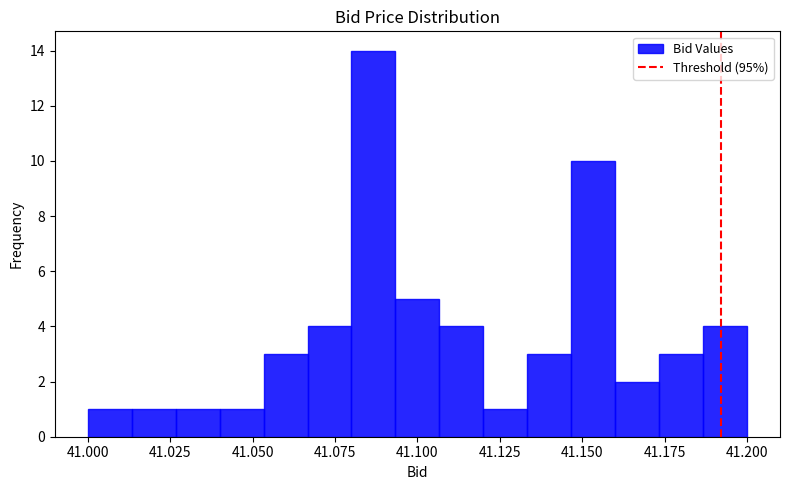

Around what value on the x-axis is the tallest bar? Give the approximate position of its centre, as read against the axis.

41.085